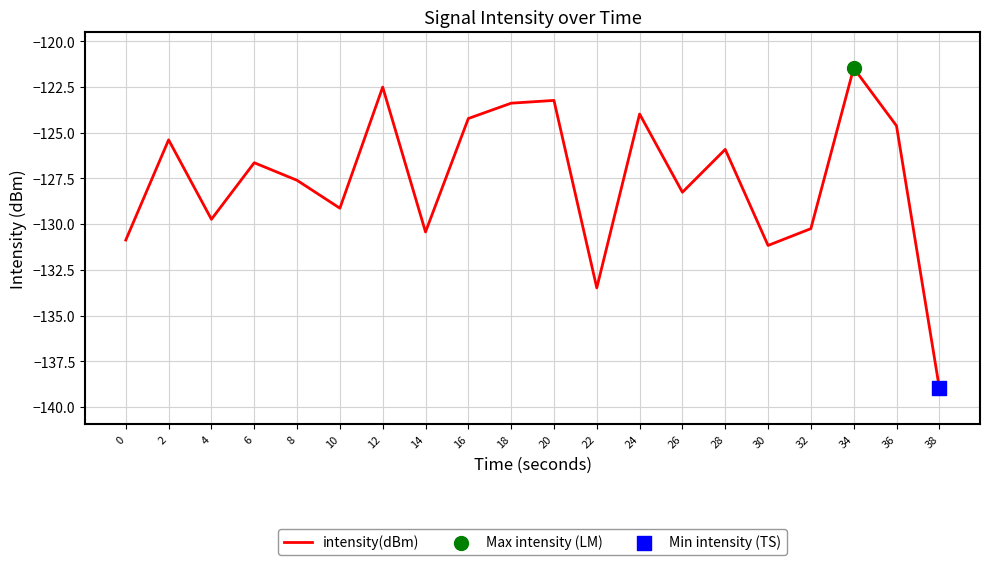

What is the change in value from 12 to 32?

-7.7